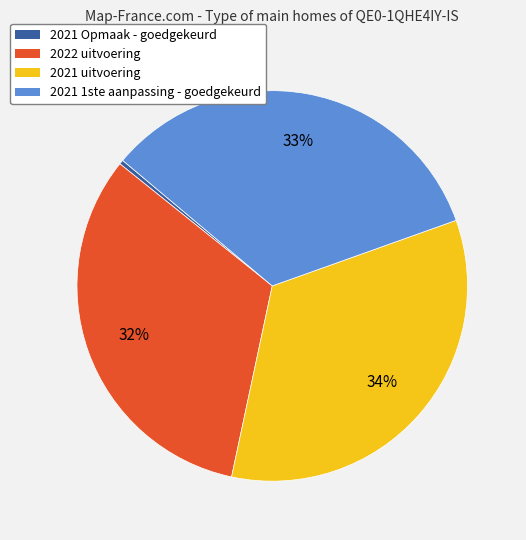

Is there any slice that represents more than half of the pie?

No